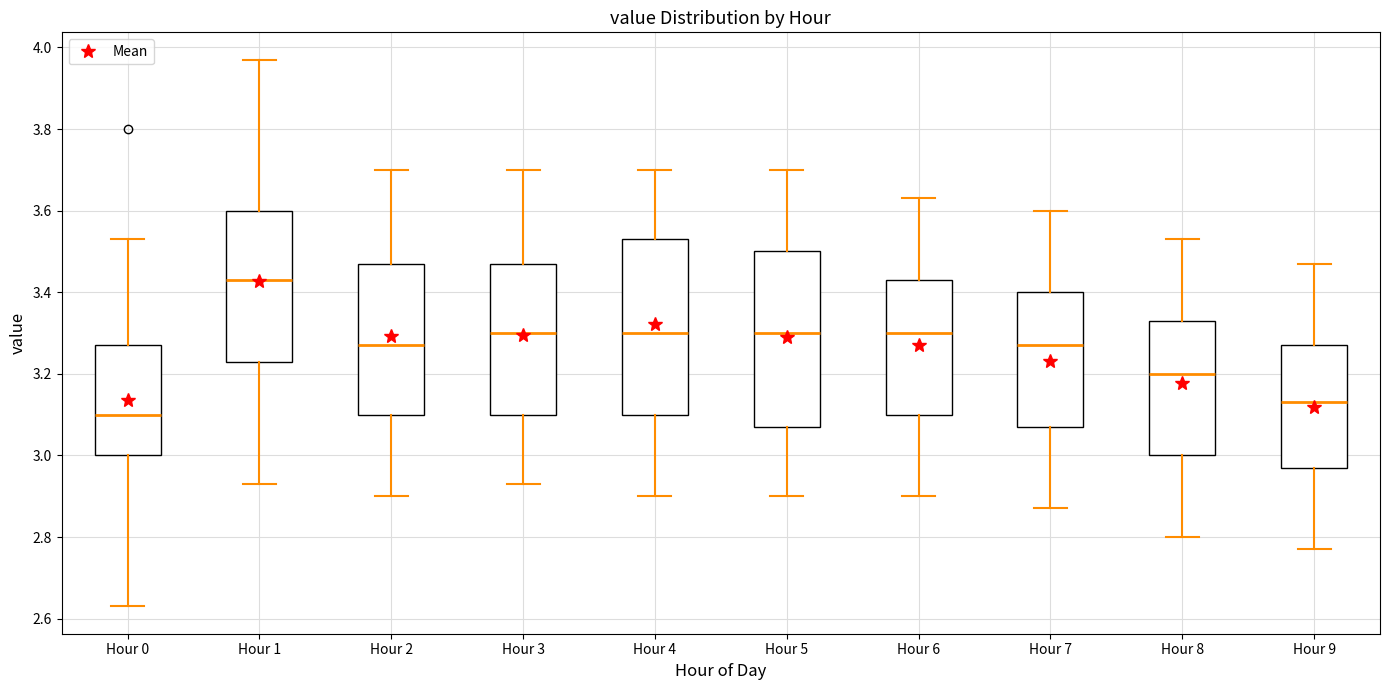

Which box has the highest median line?

Hour 1